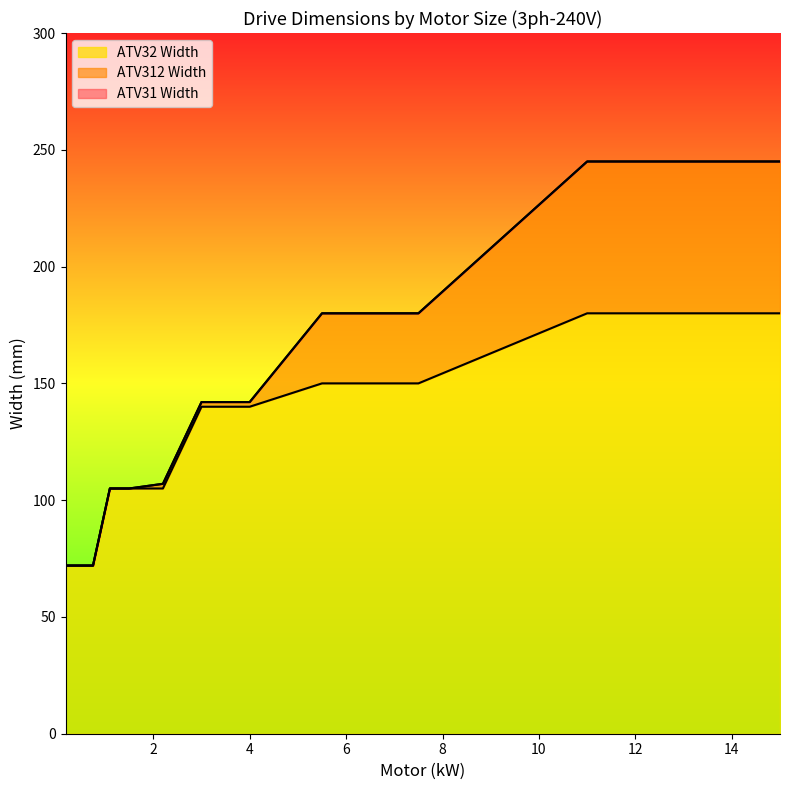

List the series in order of their peak value, highest first.

ATV312 Width, ATV31 Width, ATV32 Width